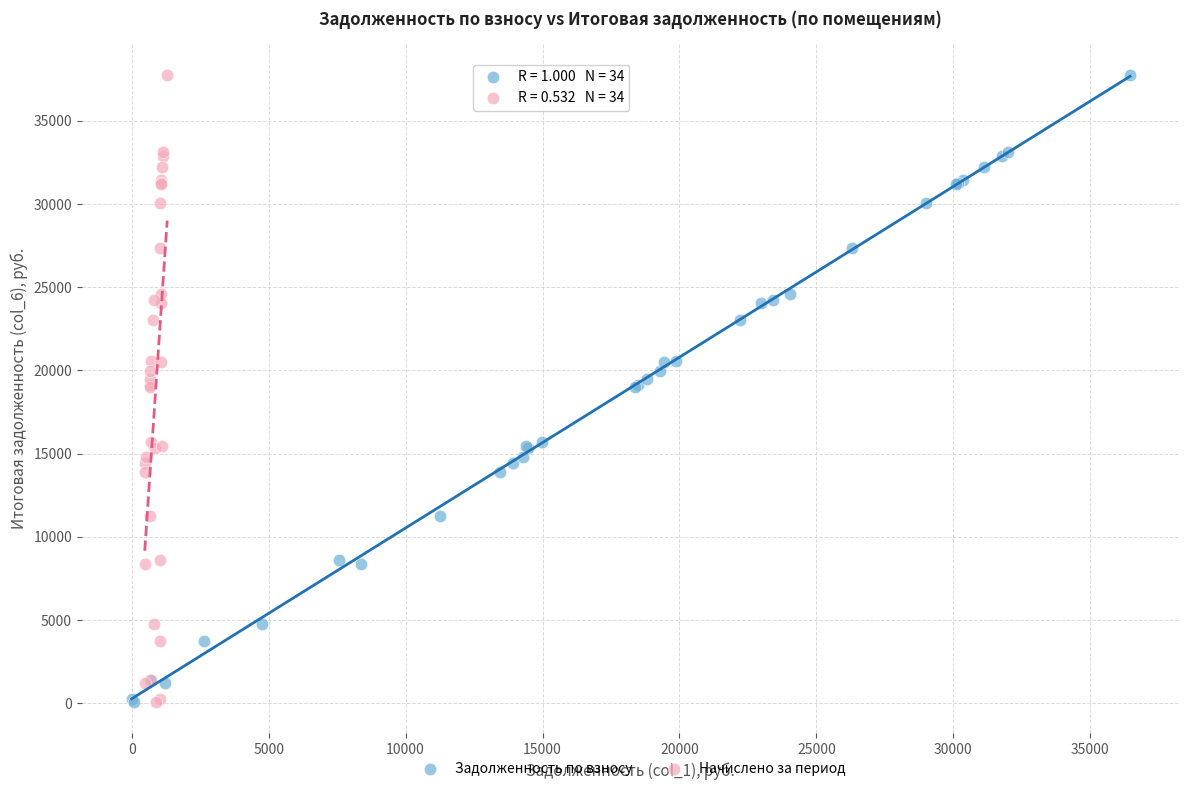

What are all the series names shown in the legend?

Задолженность по взносу, Начислено за период